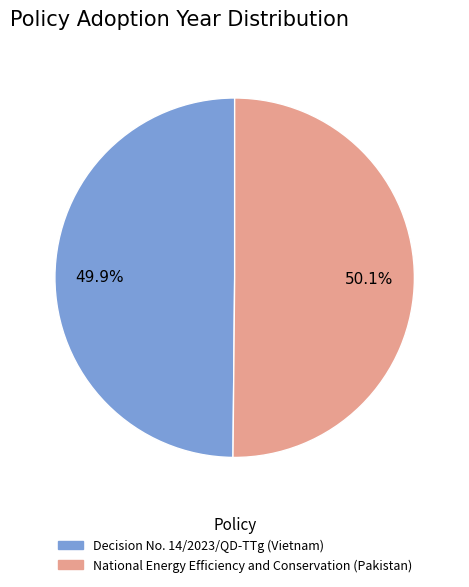

Approximately how many times larger is the value at Decision No. 14/2023/QD-TTg (Vietnam) compared to National Energy Efficiency and Conservation (Pakistan)?

1.0